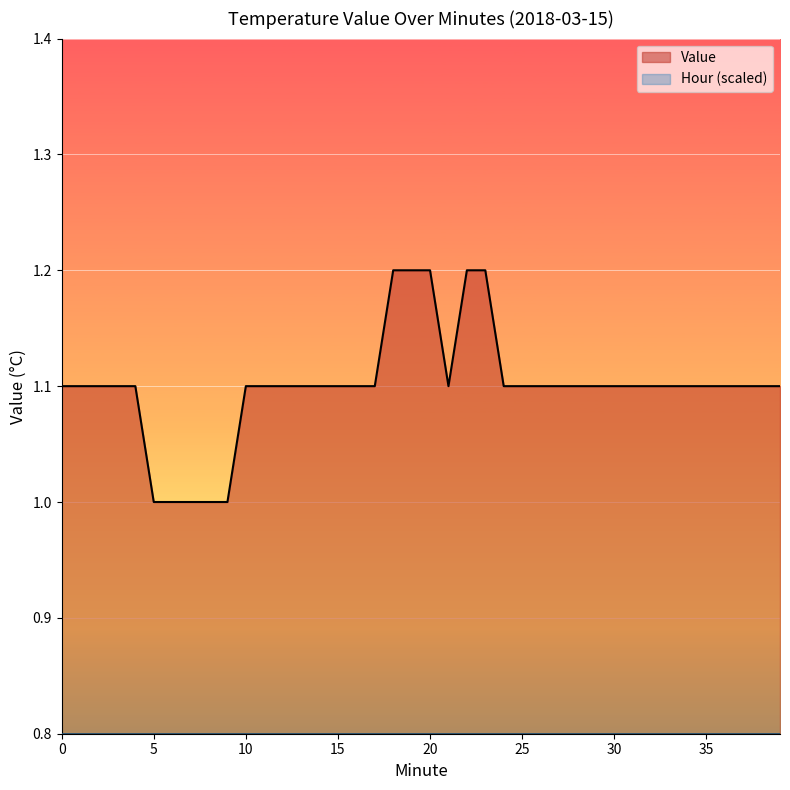

How many lines are shown in the chart?

2